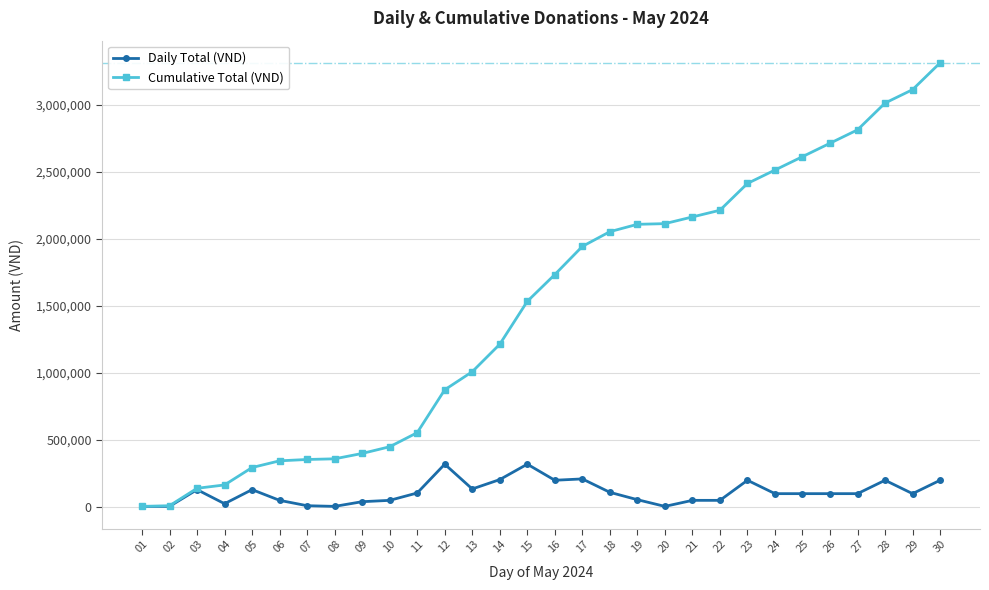

What is the value of the Cumulative Total (VND) point at the 5th from the left?

295000